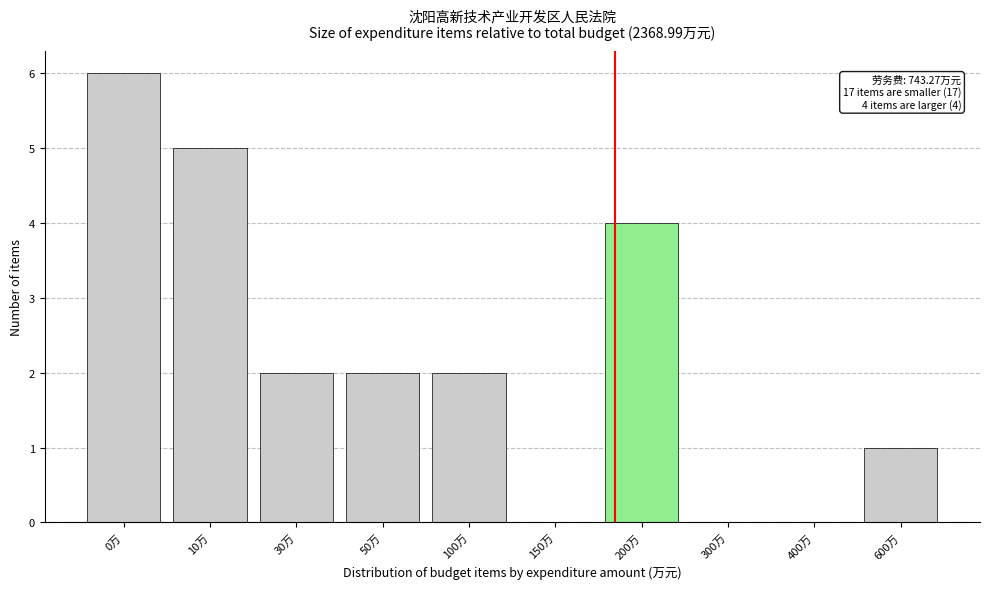

Reading right to left, what are all the values shown in this chart?

600万=1	400万=0	300万=0	200万=4	150万=0	100万=2	50万=2	30万=2	10万=5	0万=6